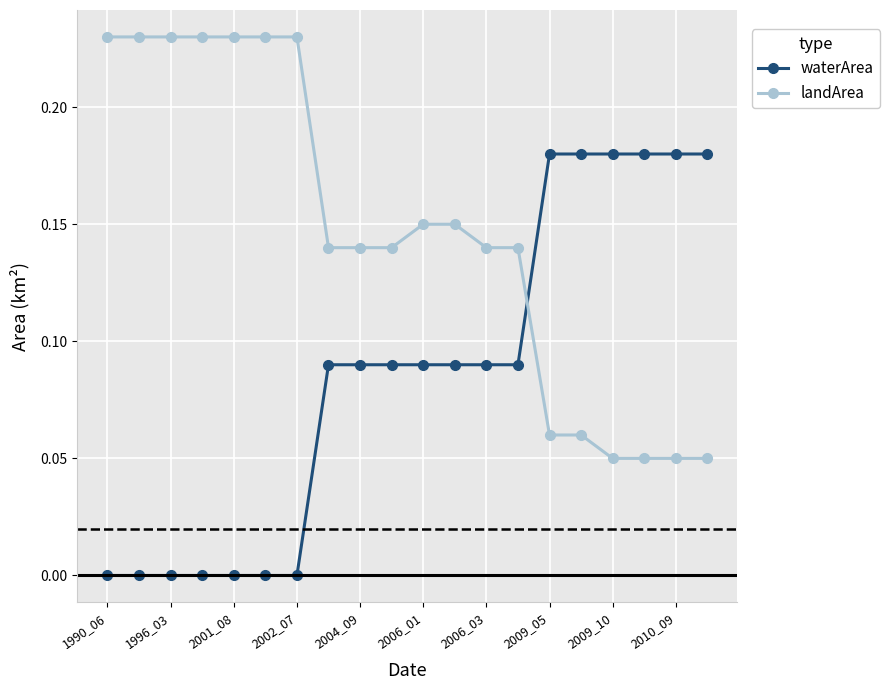

What is the sum of all waterArea values?

1.7